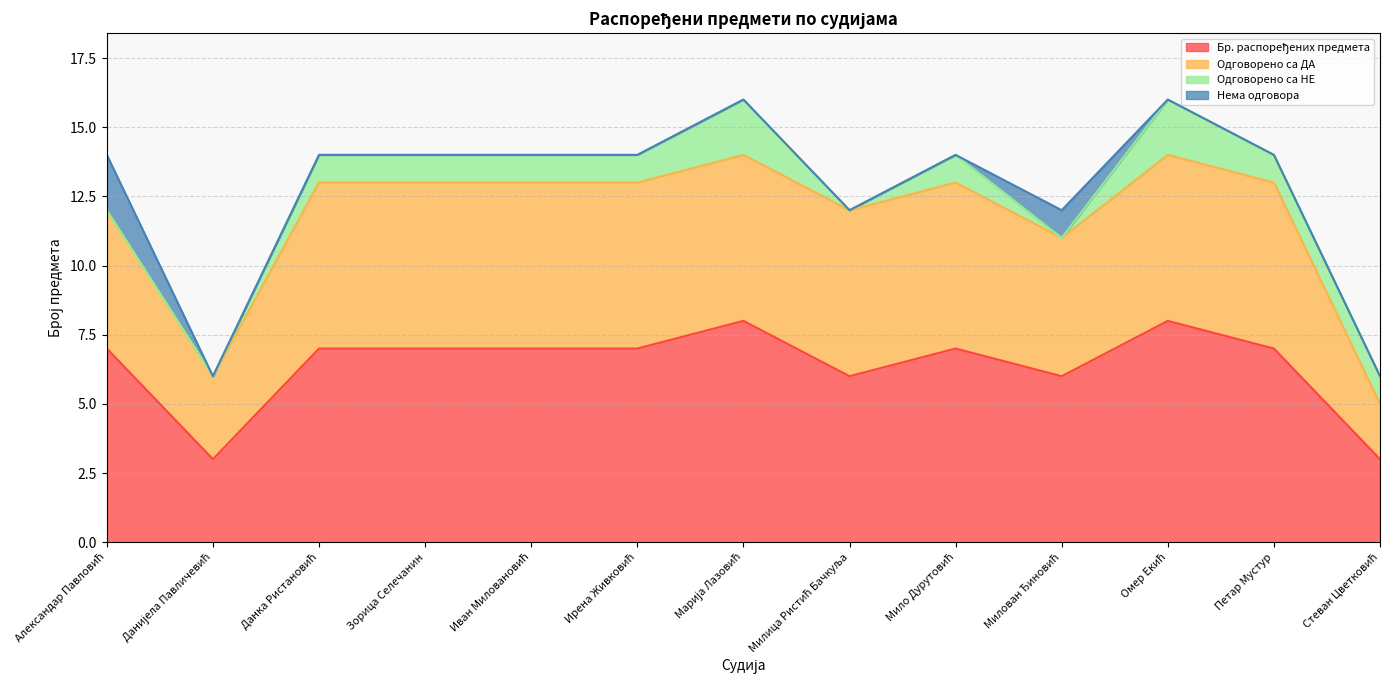

How many lines are shown in the chart?

4